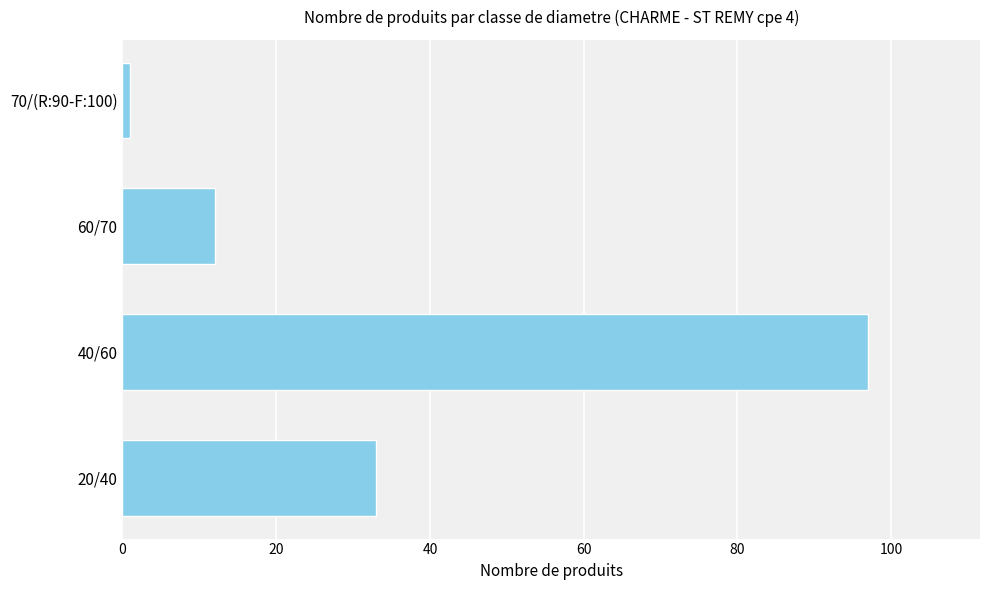

What is the maximum value shown in the chart?

97